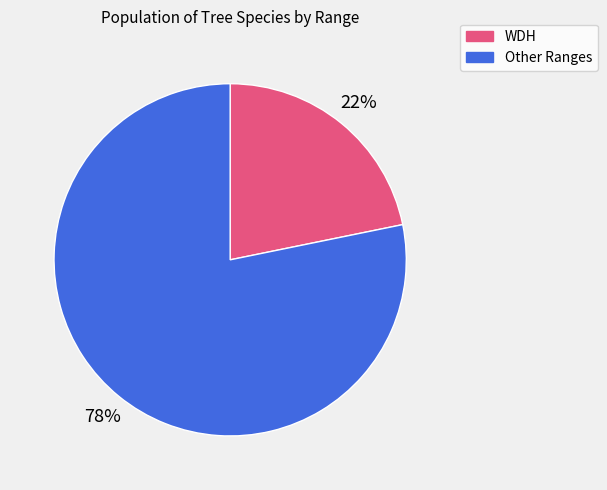

To the nearest percent, what is the difference between the largest and smallest slice percentages?

56%